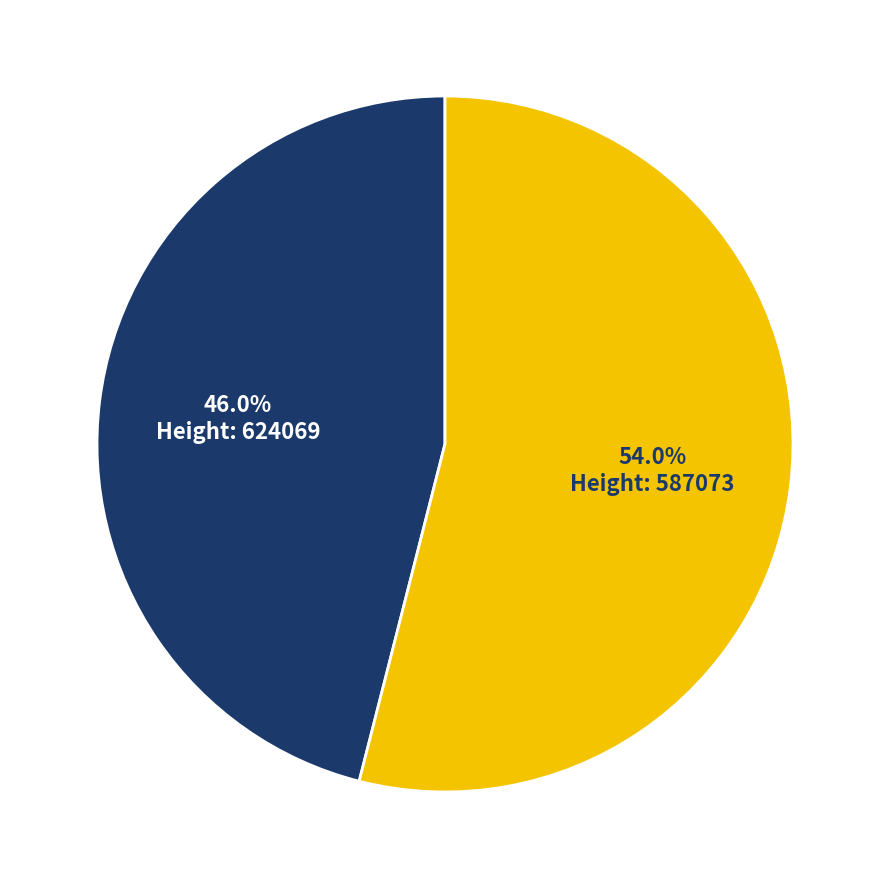

Does any single category account for the majority?

Yes